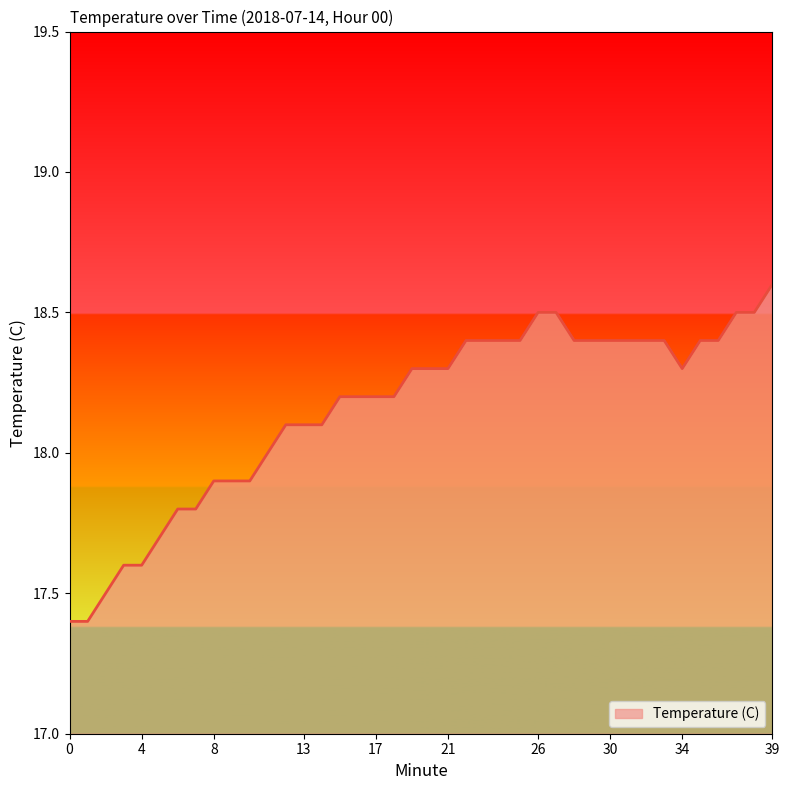

What is the difference between the maximum and minimum values?

1.2